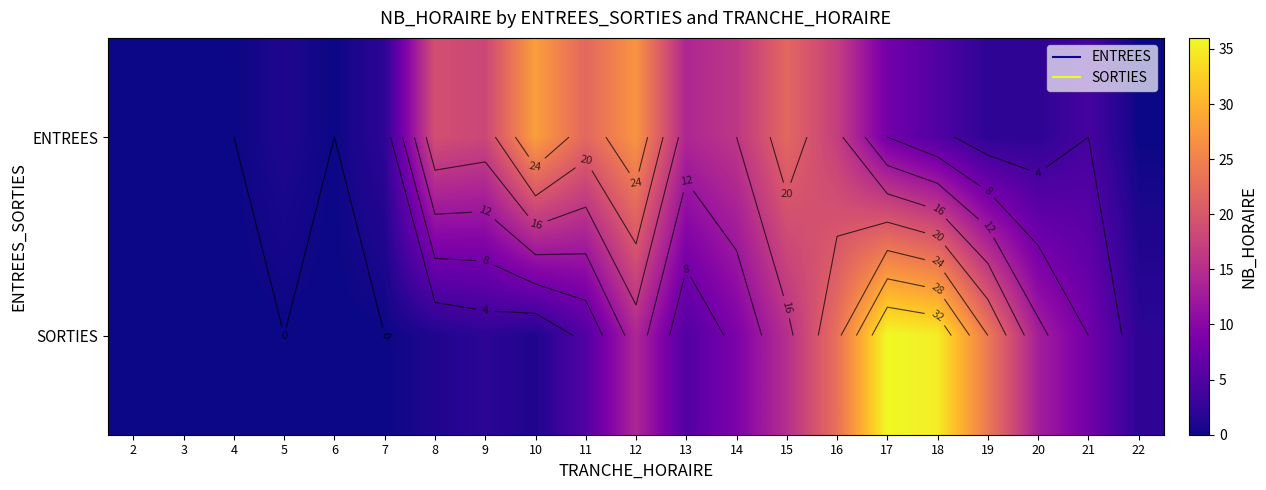

What is the difference between the maximum and minimum values in the SORTIES series?

36